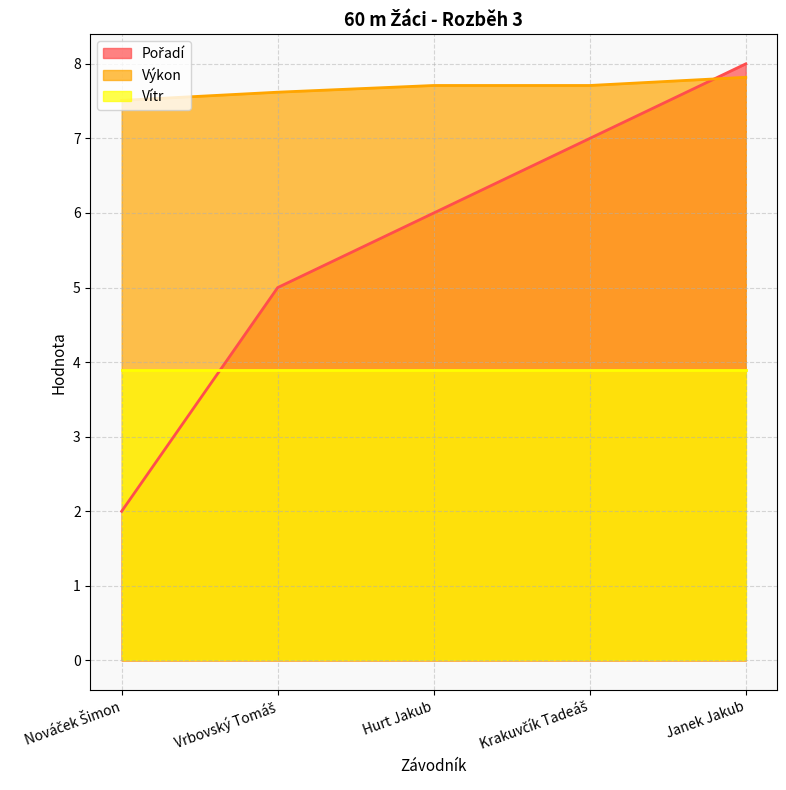

Is it true that Výkon equals 7.6 at Vrbovský Tomáš?

True